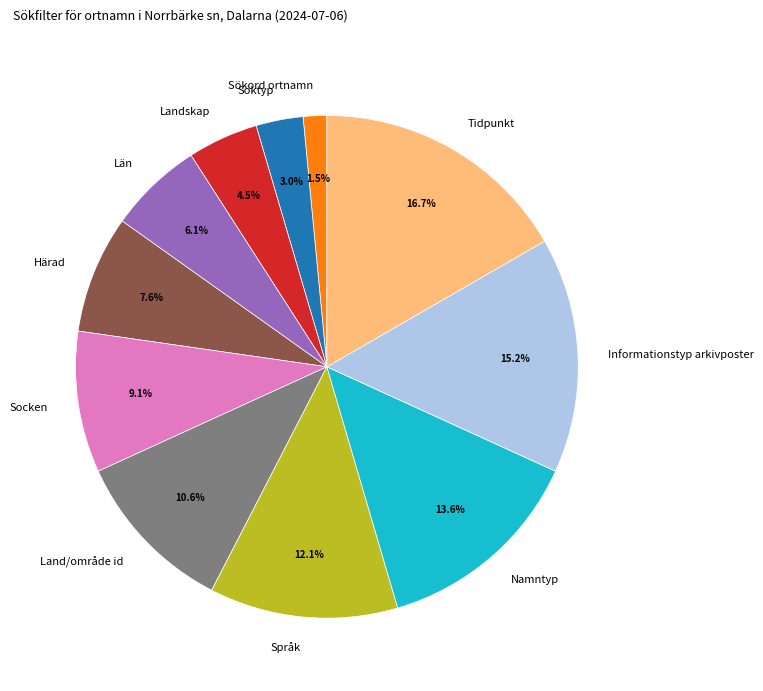

To the nearest percent, what portion does Informationstyp arkivposter represent?

15%